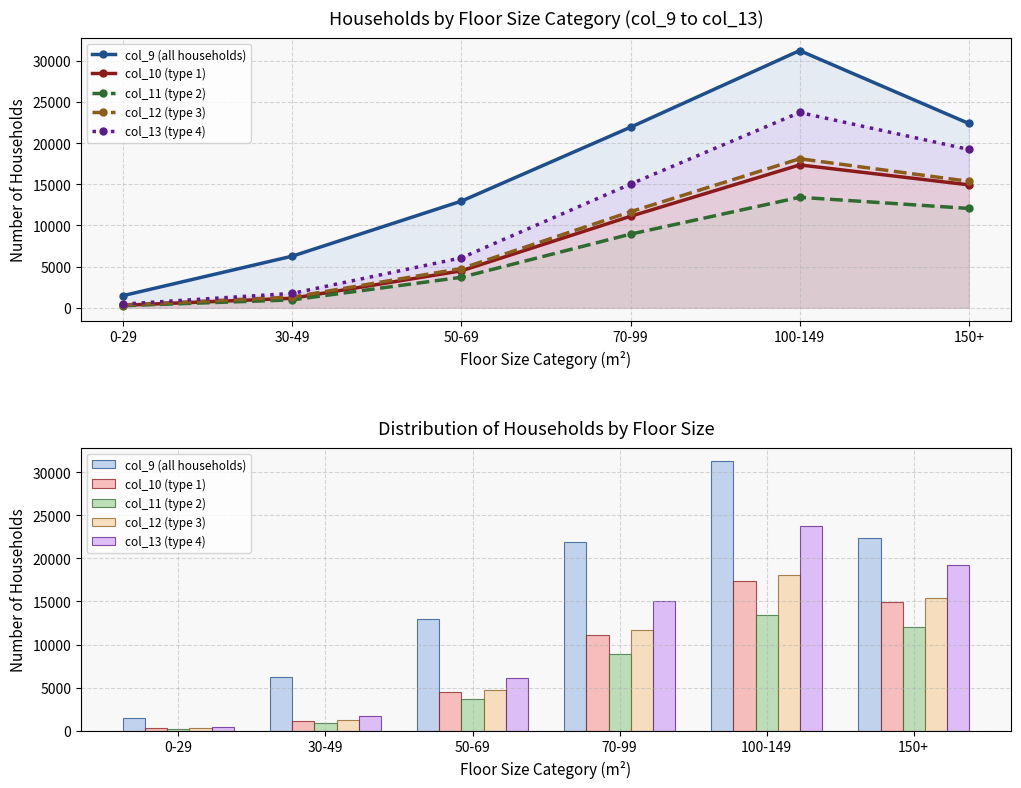

How many data points in col_11 (type 2) are above 8948?

2